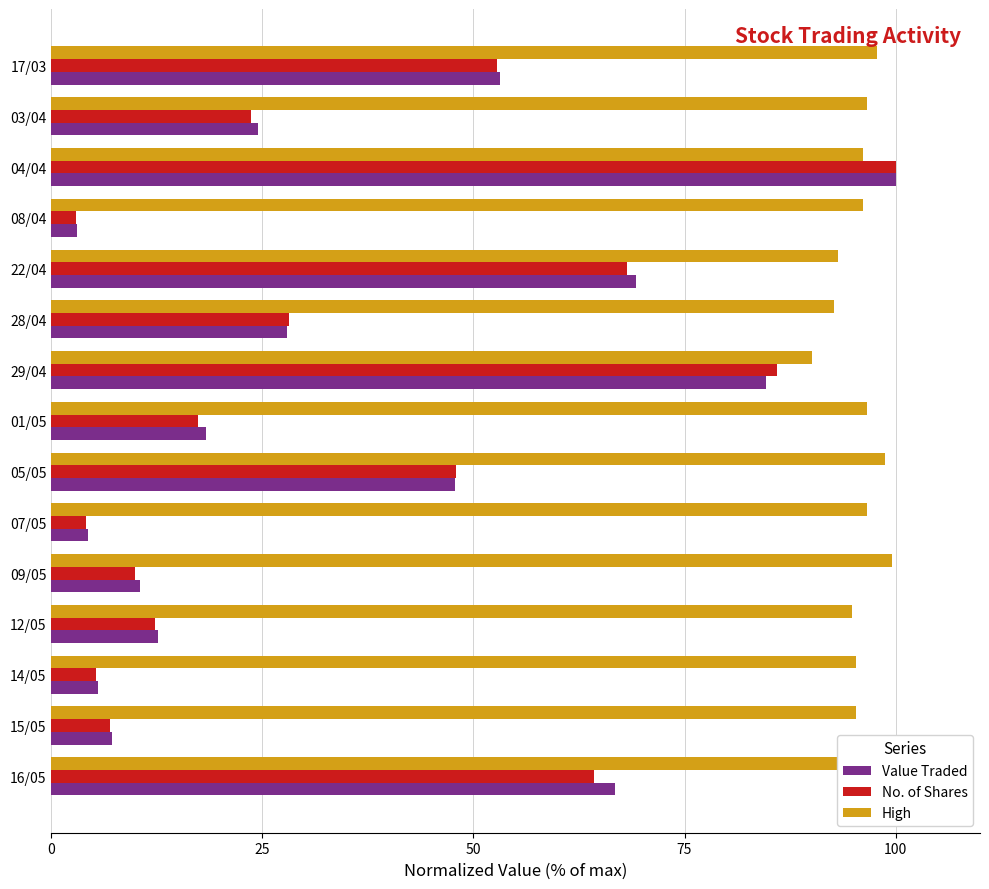

At 12/05, list the series in order from largest to smallest.

High, Value Traded, No. of Shares